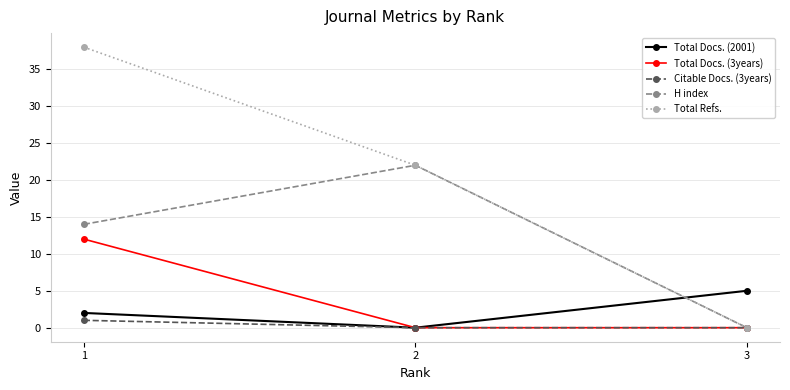

What is the spread (max minus min) of values at 2?

22